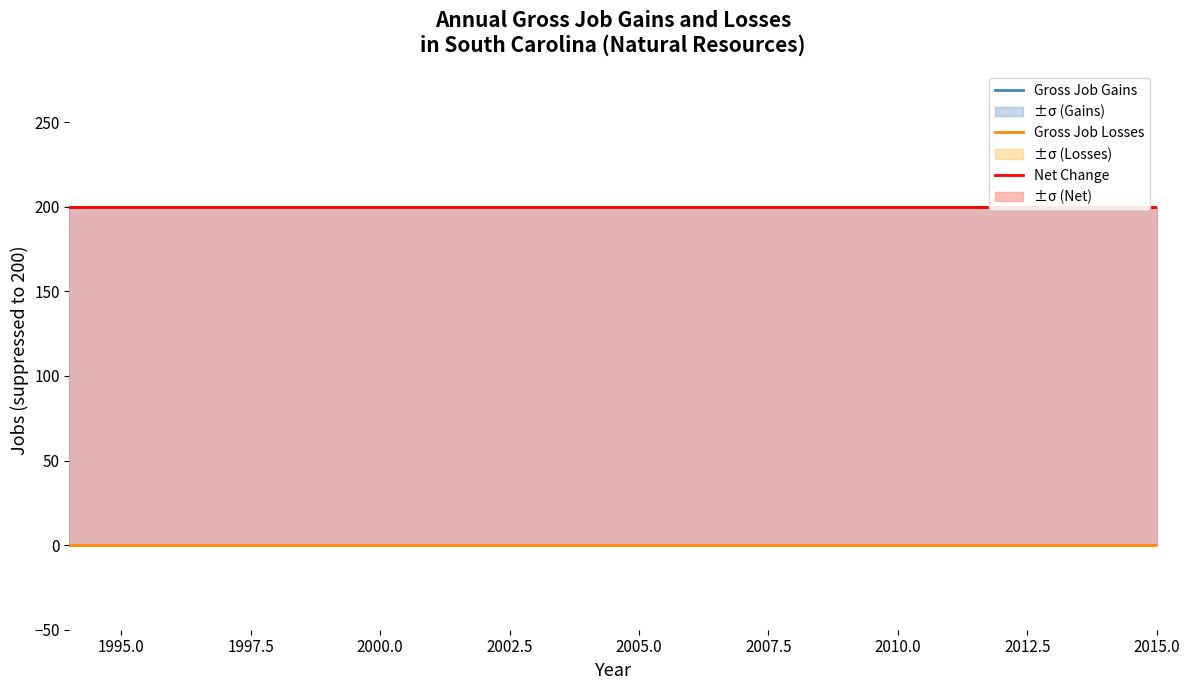

What is the total value across all series at 2002.5?

400